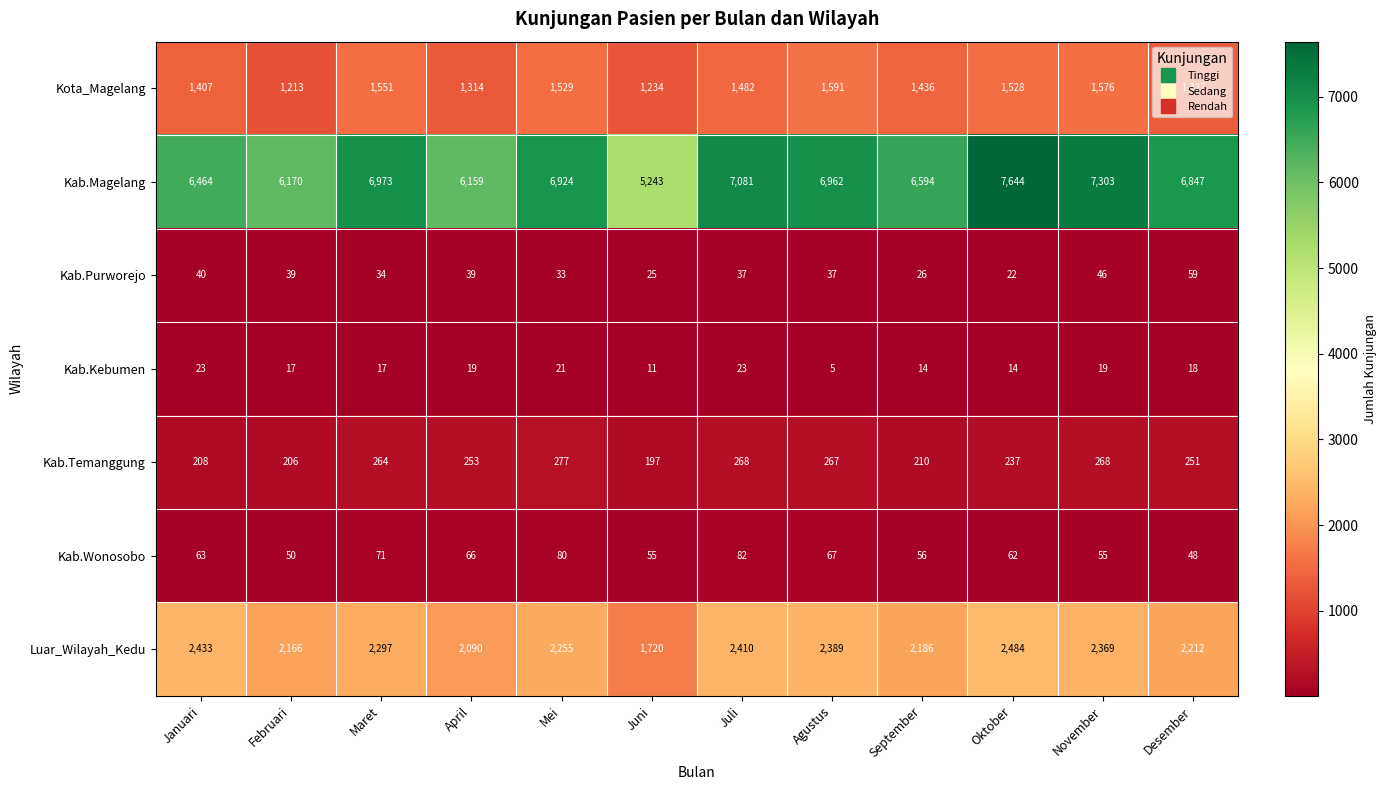

The value of Kab.Kebumen at Mei is 21. True or false?

True